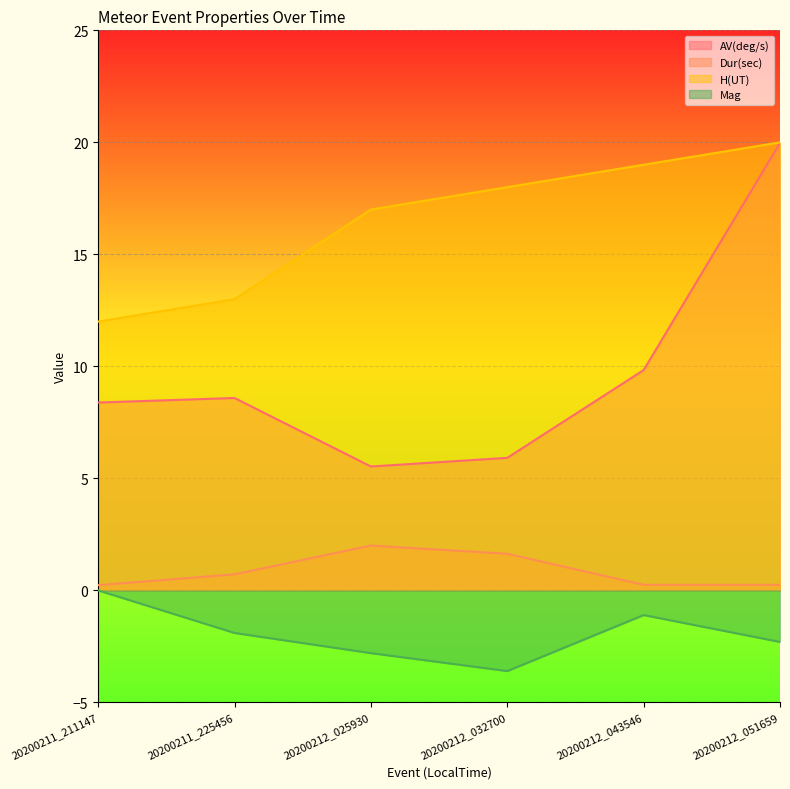

What is the lowest value of the Dur(sec) series?

0.2